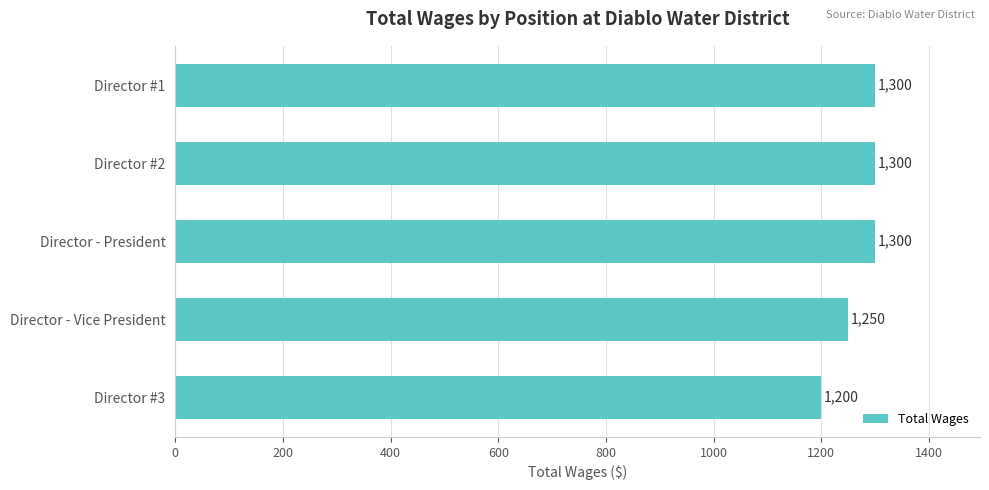

What is the change in value from Director #2 to Director - Vice President?

-50